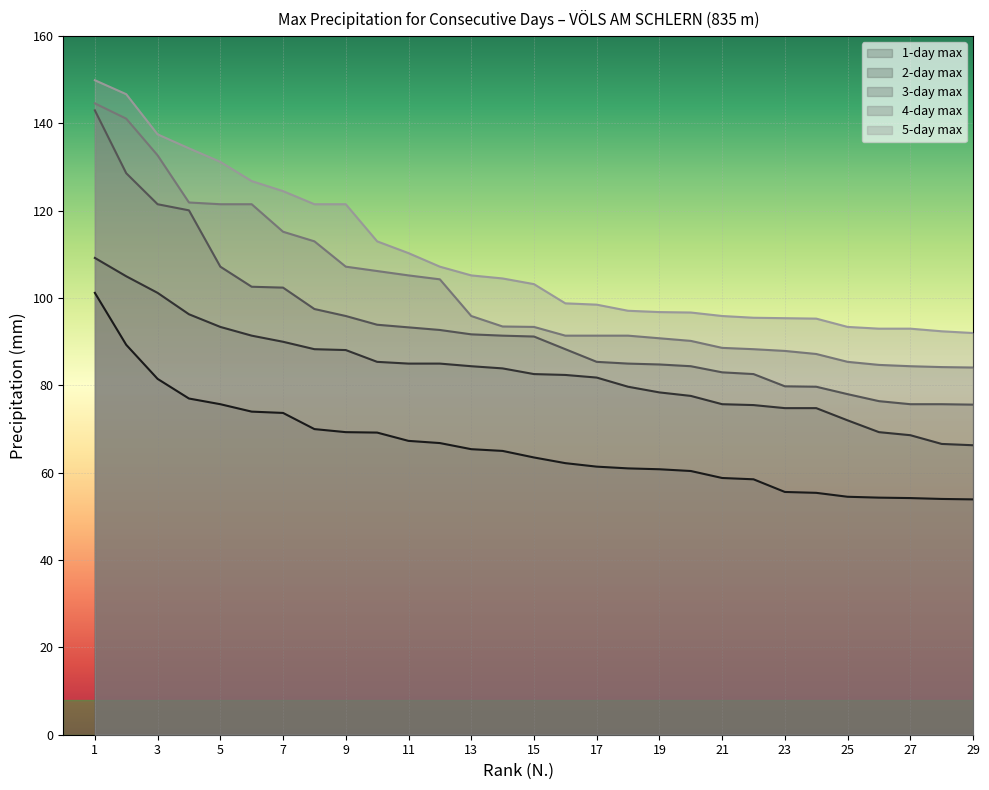

What is the maximum value shown in the chart?

149.9